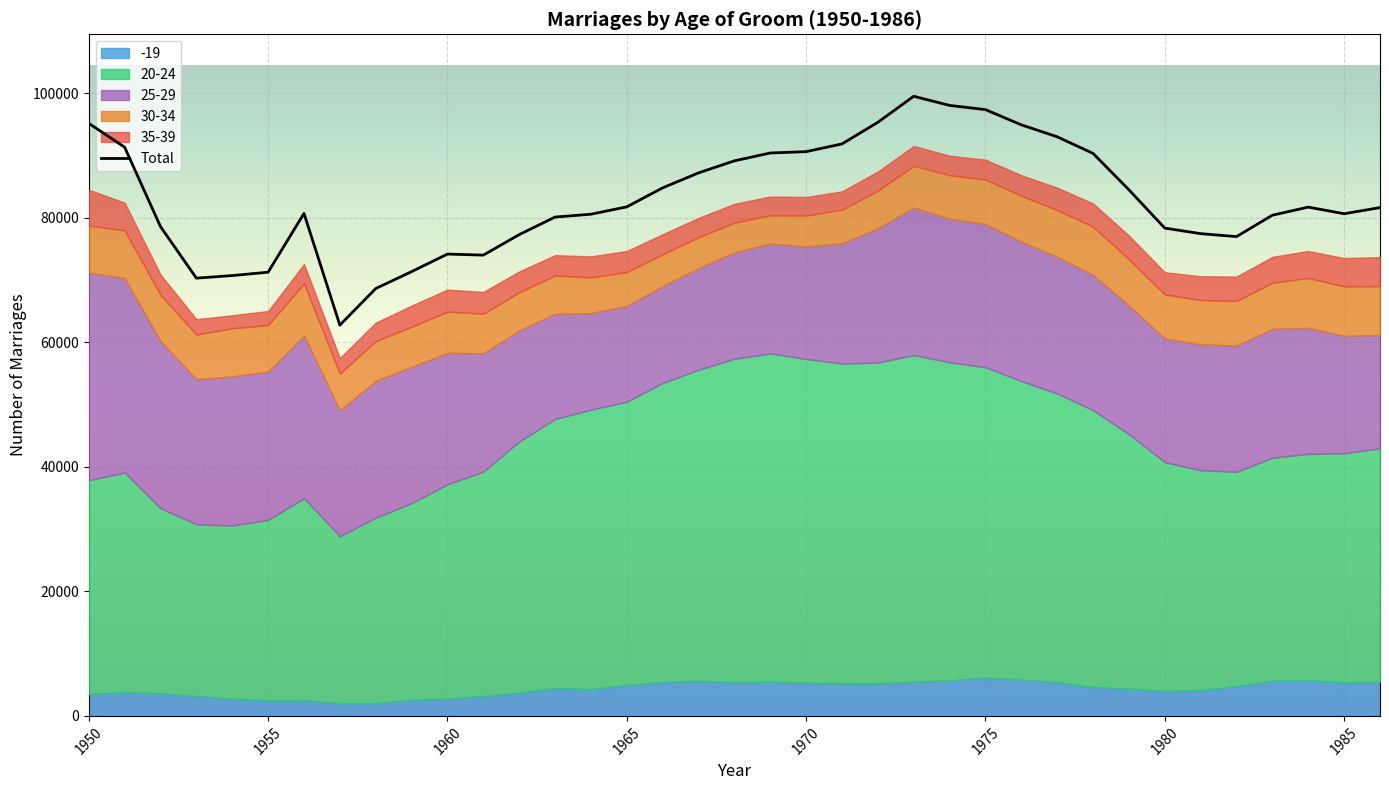

What is the highest value of the Total series?

99518